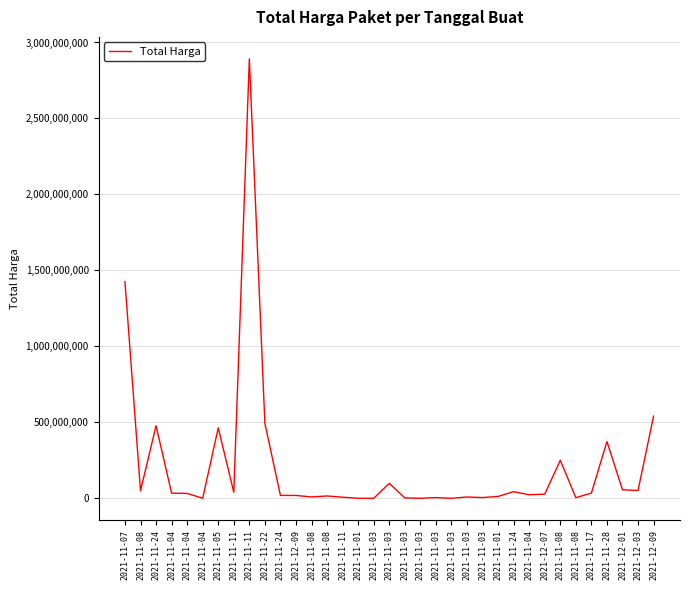

At which category does the data reach its first local valley?

2021-11-08